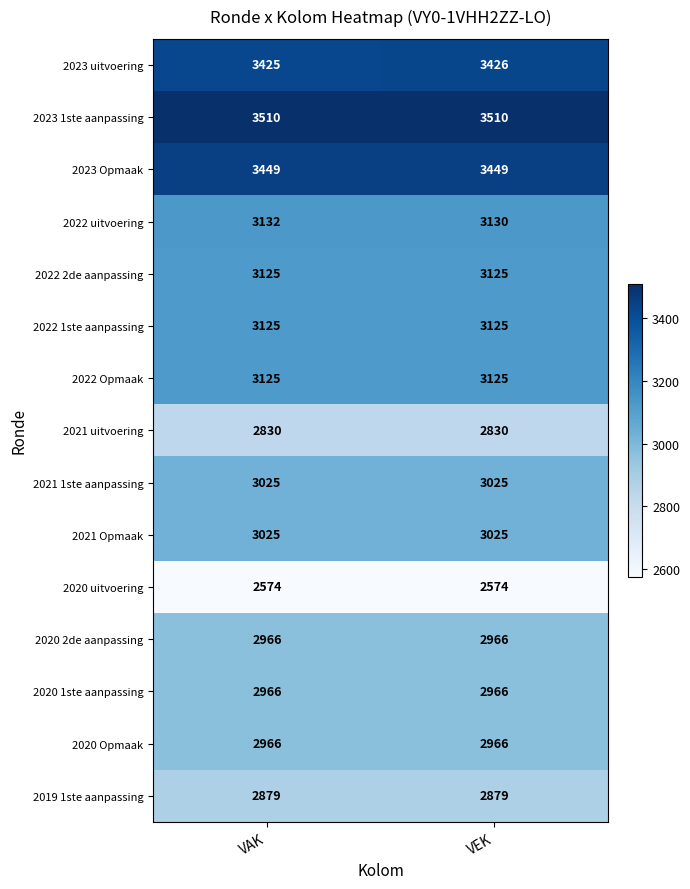

What is the average value of the 2023 uitvoering series?

3426